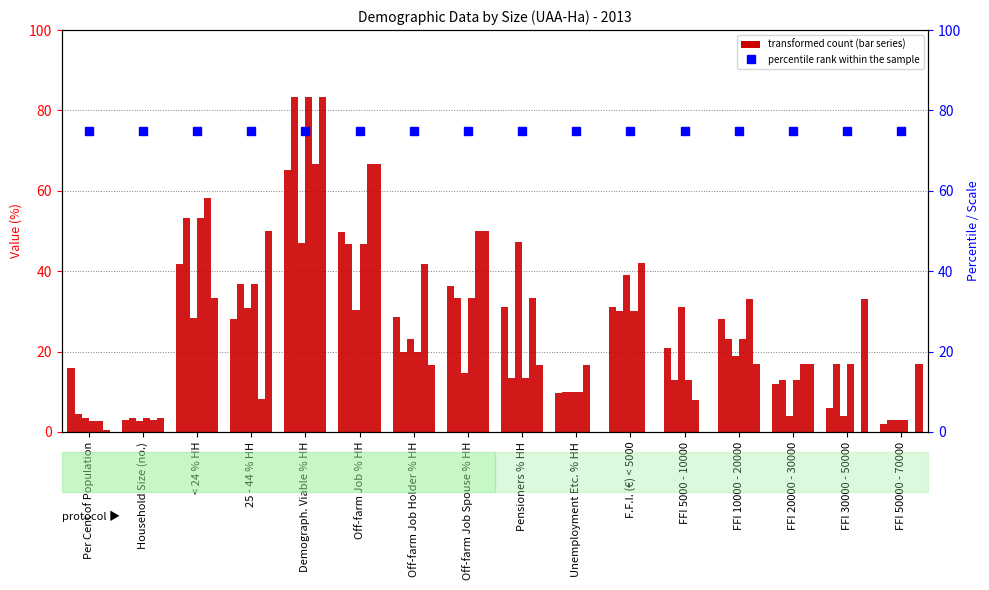

The All Sizes series shows 16.2 at Demograph. Viable % HH. True or false?

False